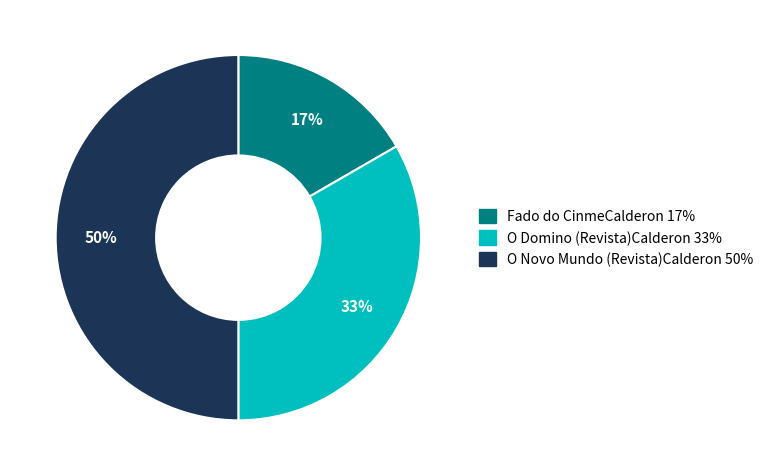

Combined, do Fado do CinmeCalderon and O Novo Mundo (Revista)Calderon account for over 50%?

Yes